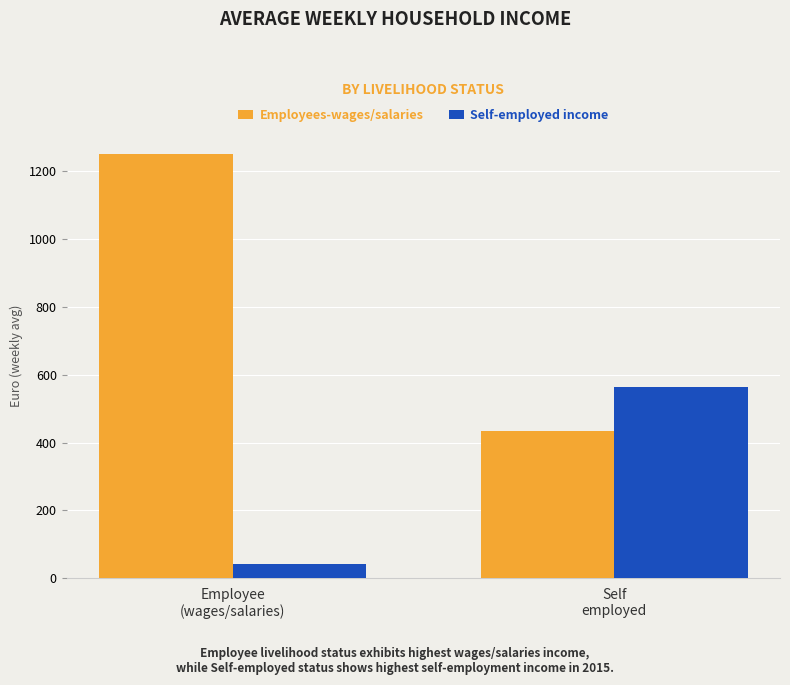

What is the highest value of the Employees-wages/salaries series?

1250.4